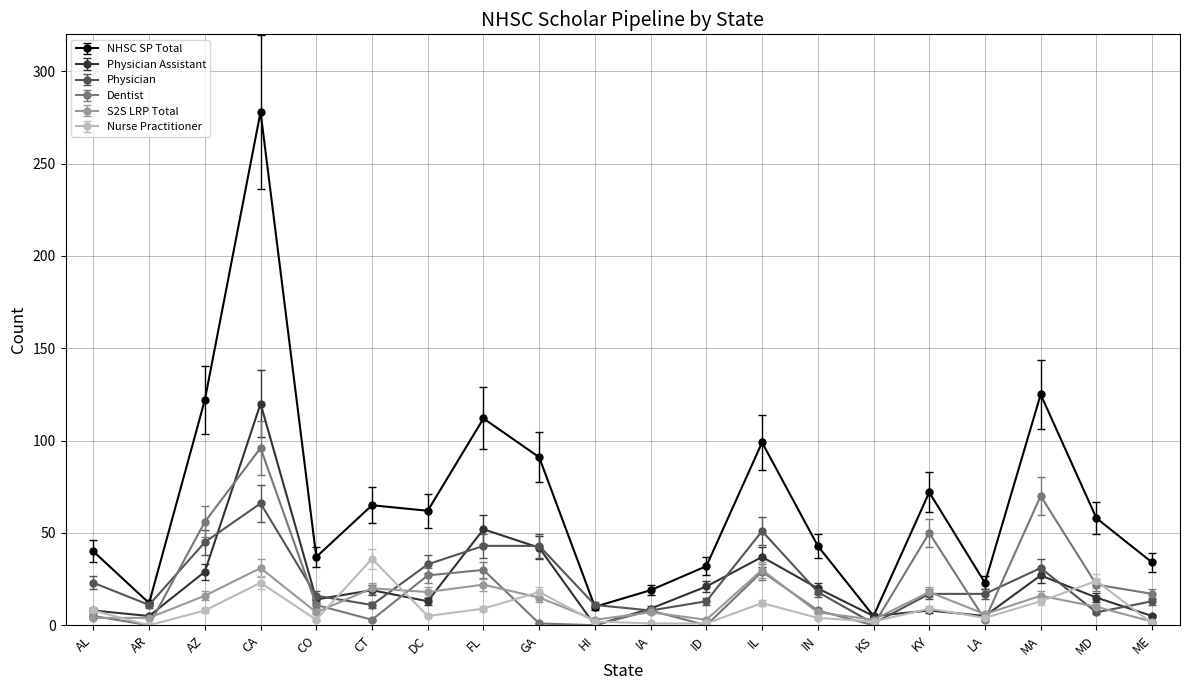

Is it true that NHSC SP Total equals 69.5 at FL?

False